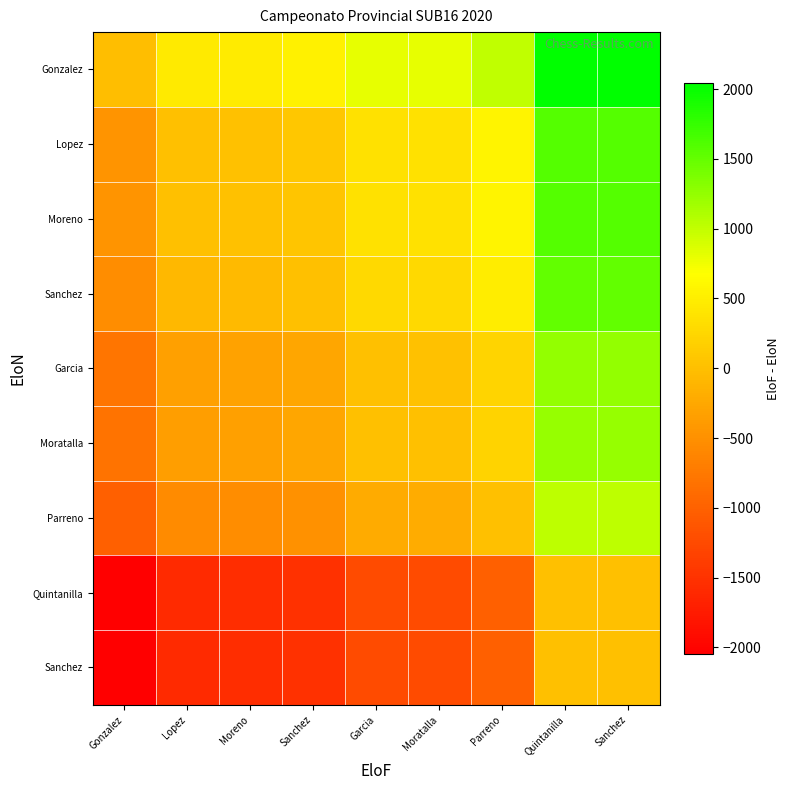

What is the spread (max minus min) of values at Sanchez?

2042